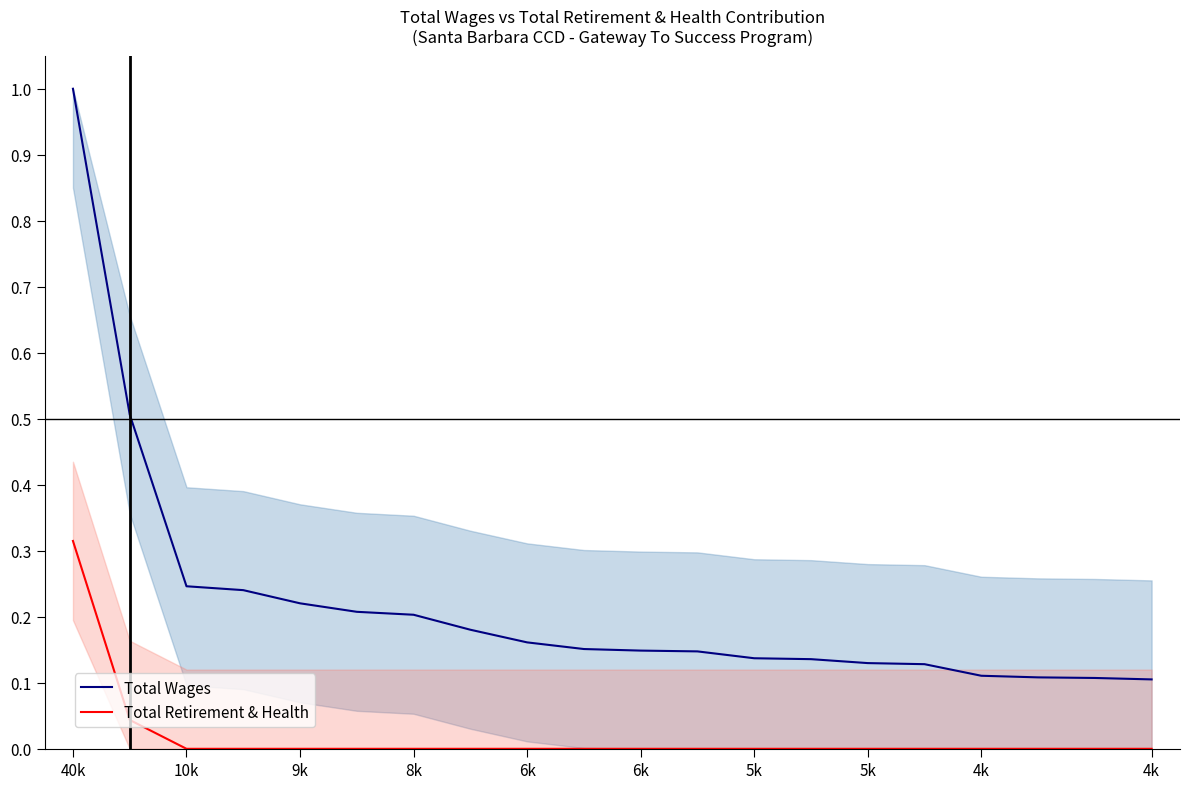

How many values in the Total Retirement & Health series exceed 0?

2